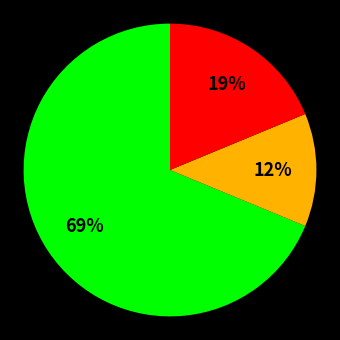

How many slices are in this pie chart?

3